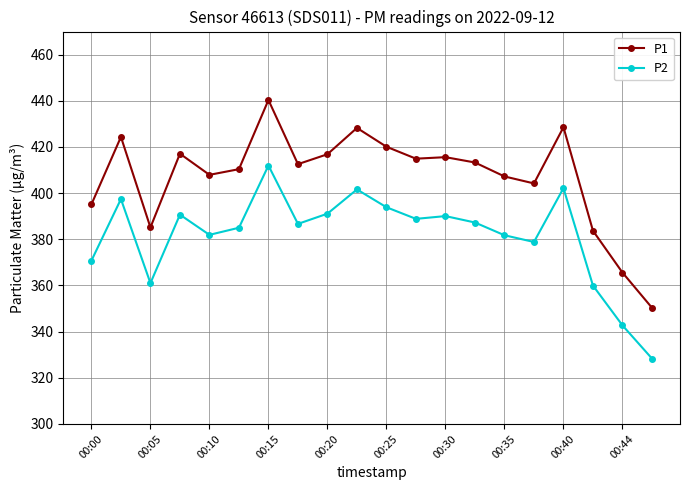

What is the greatest value displayed?

440.4